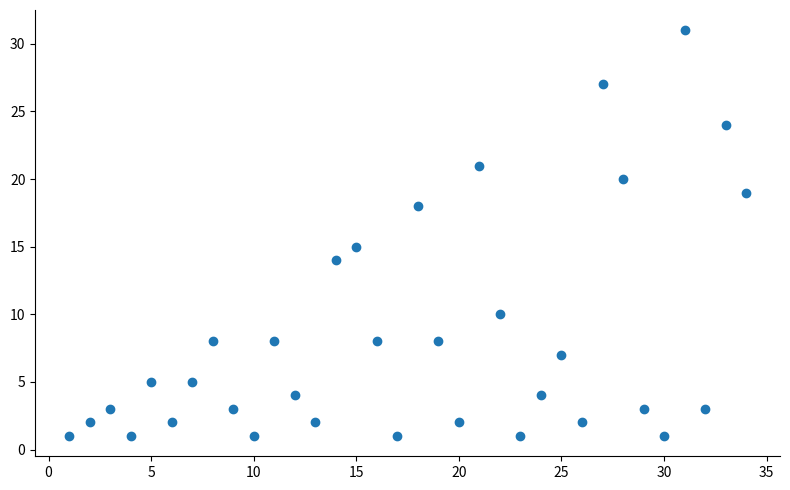

What Y value in the scatter plot is closest to 16?

15